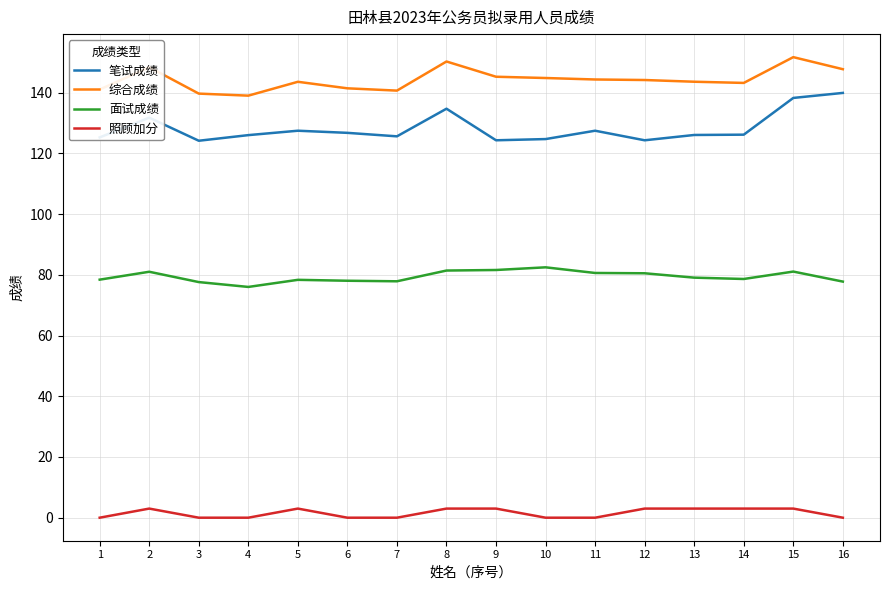

True or false: 笔试成绩 and 照顾加分 cross at least once.

False